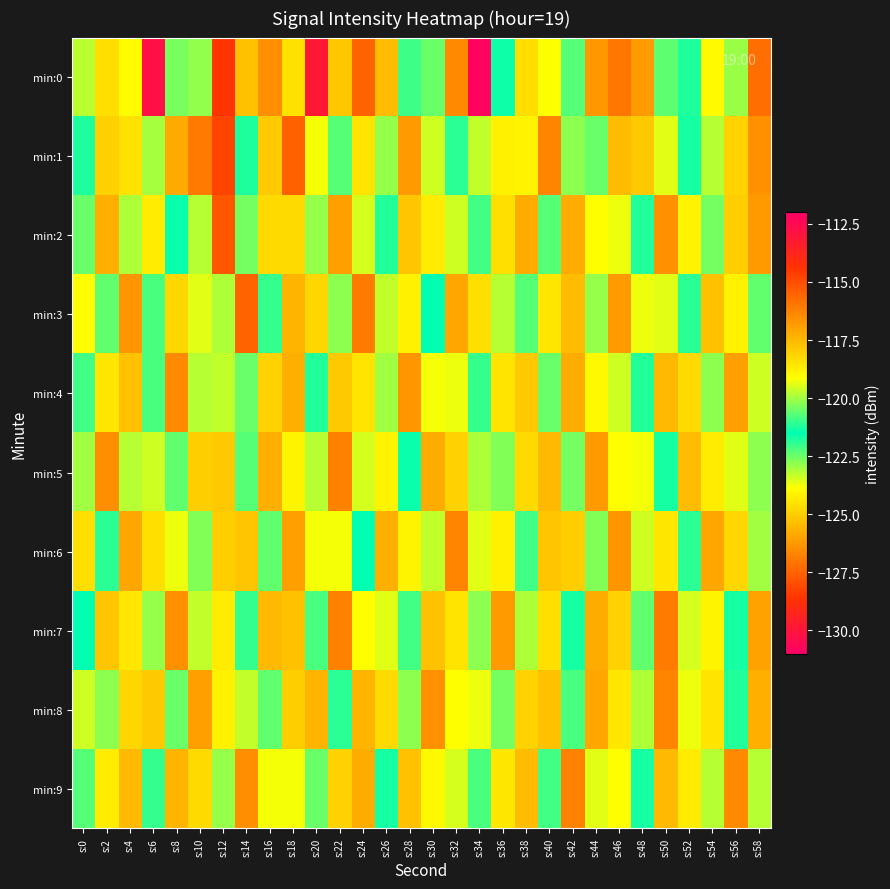

What is the difference between the highest and lowest values at s:2?

6.3